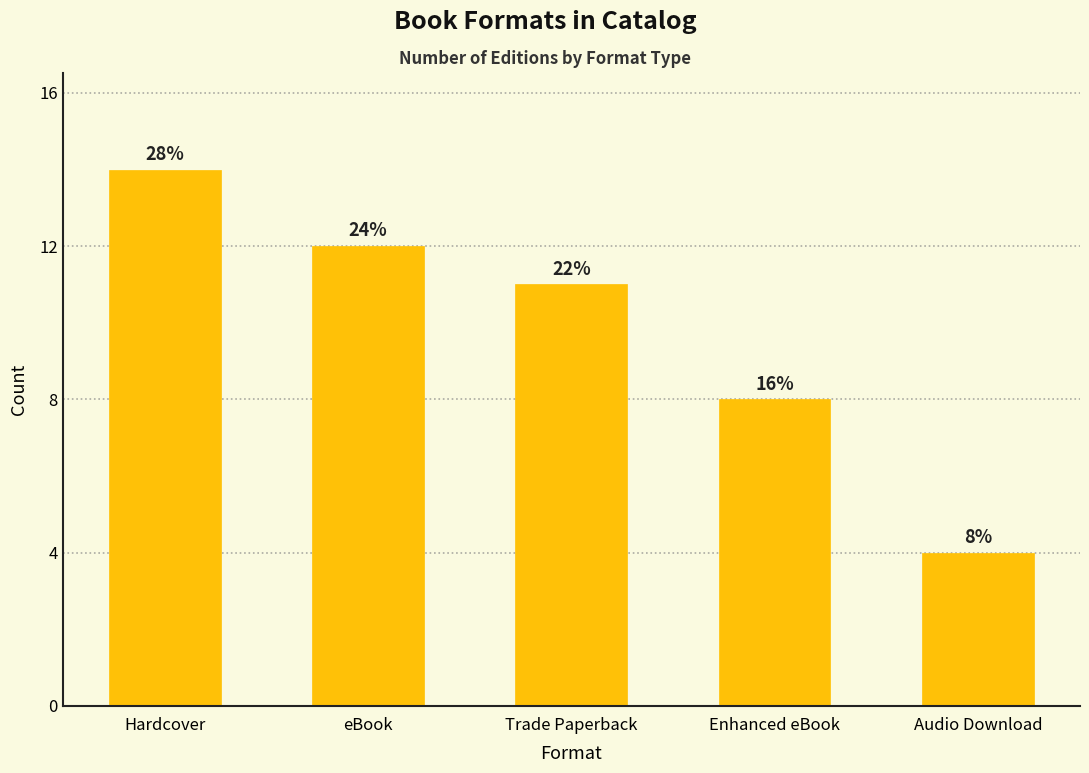

Reading right to left, list all the values displayed in this chart.

Audio Download=4	Enhanced eBook=8	Trade Paperback=11	eBook=12	Hardcover=14